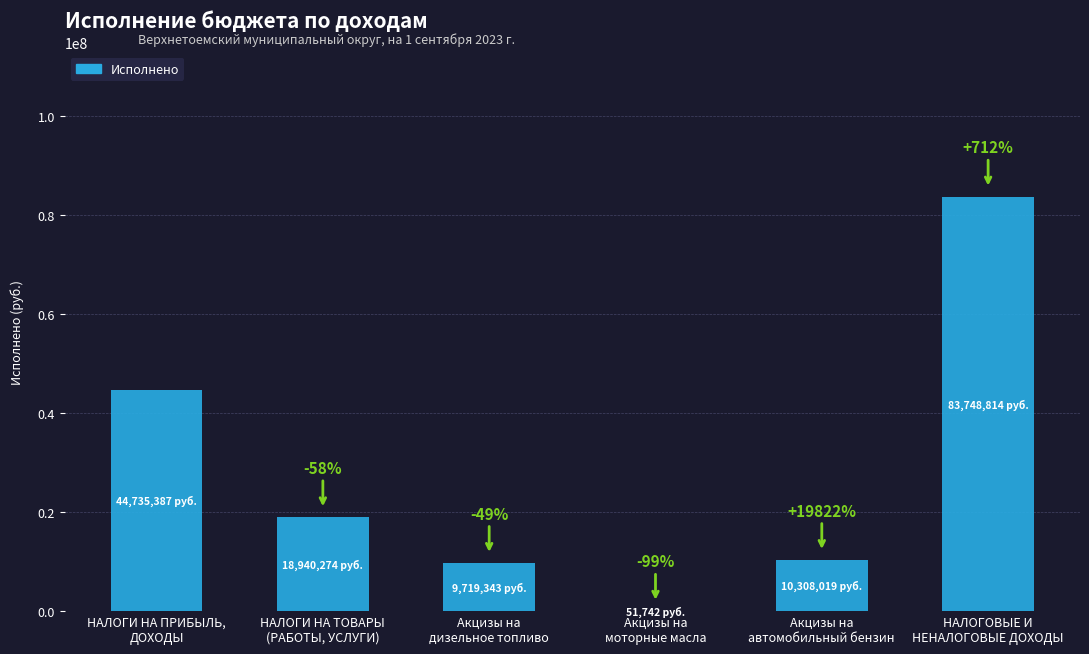

At which label does the data first exceed 18940274?

НАЛОГИ НА ПРИБЫЛЬ,
ДОХОДЫ